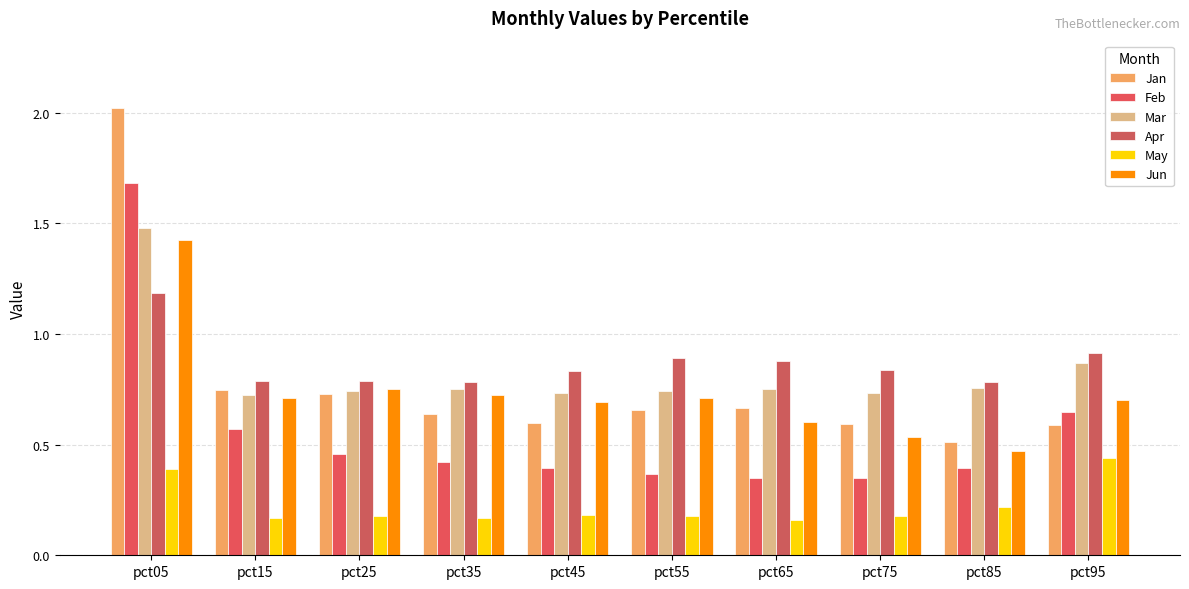

Which series has the largest range (max minus min)?

Jan